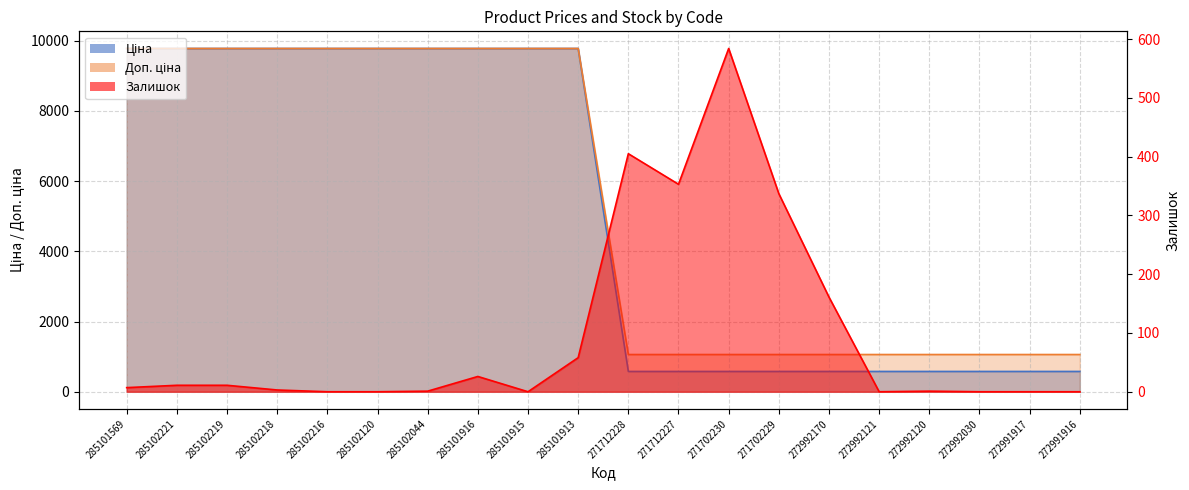

List the series in order of their peak value, lowest first.

Залишок, Ціна, Доп. ціна